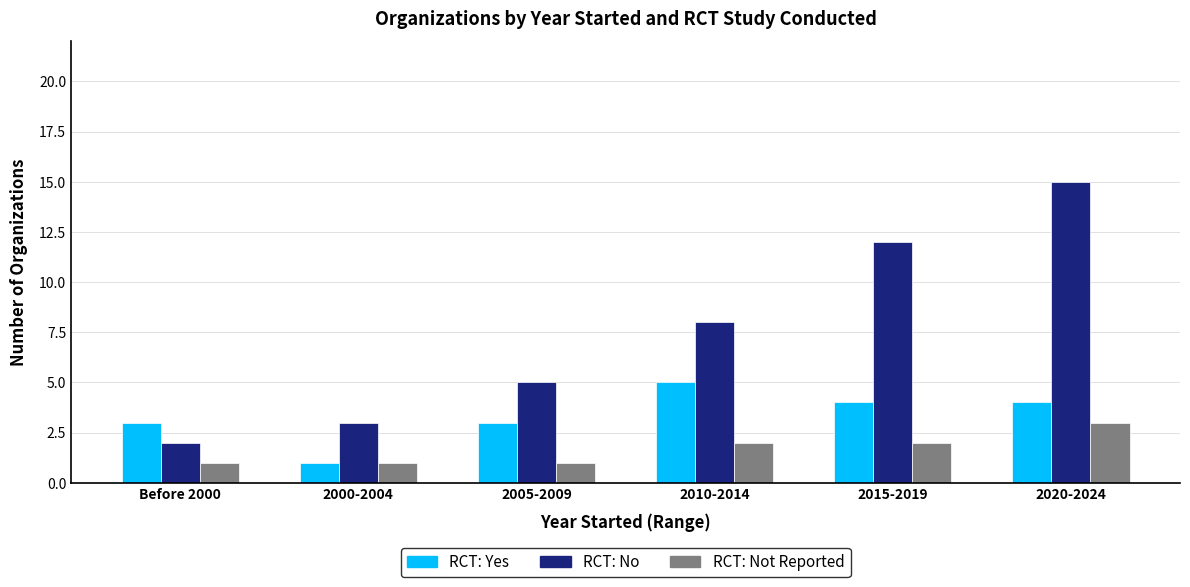

Which label corresponds to the largest value in the chart?

2020-2024